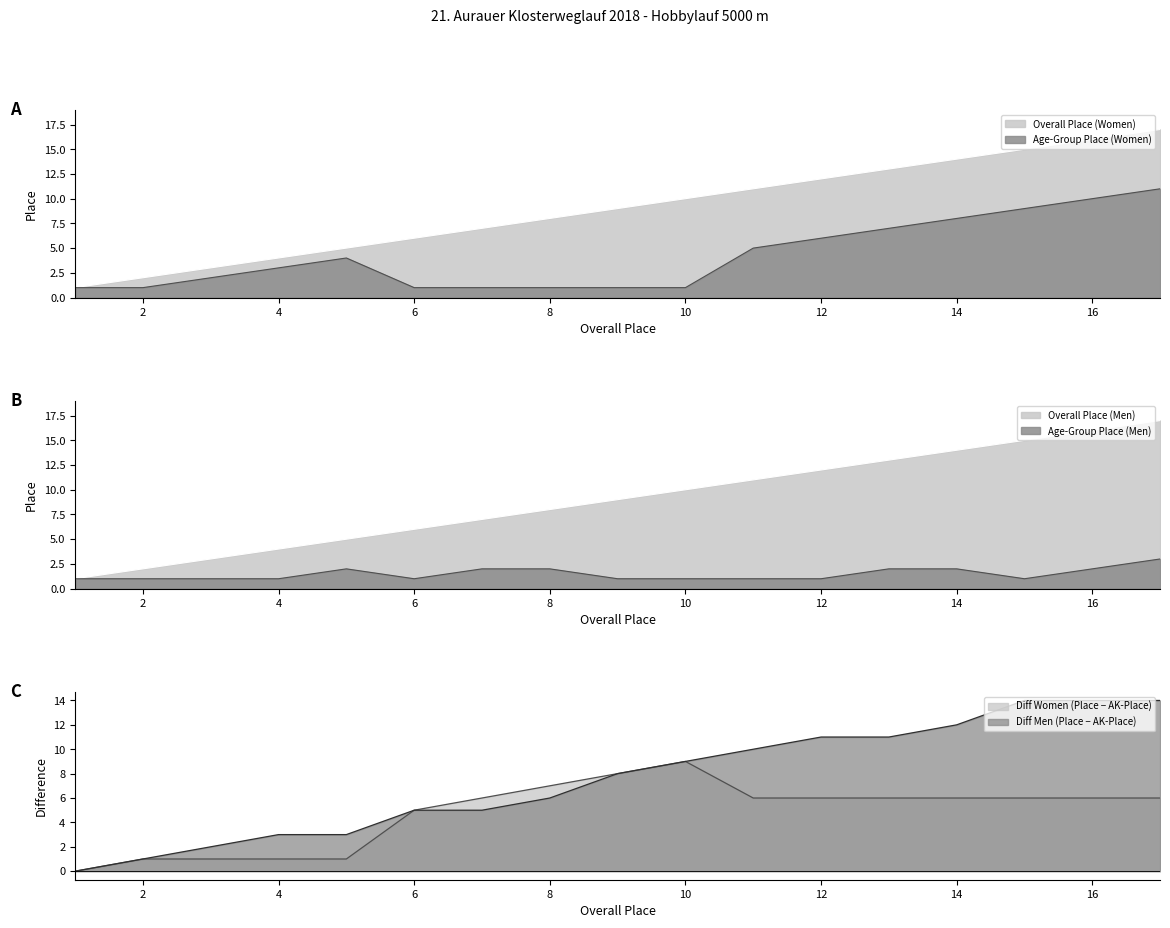

The Platz_women series shows 10 at 10. True or false?

True